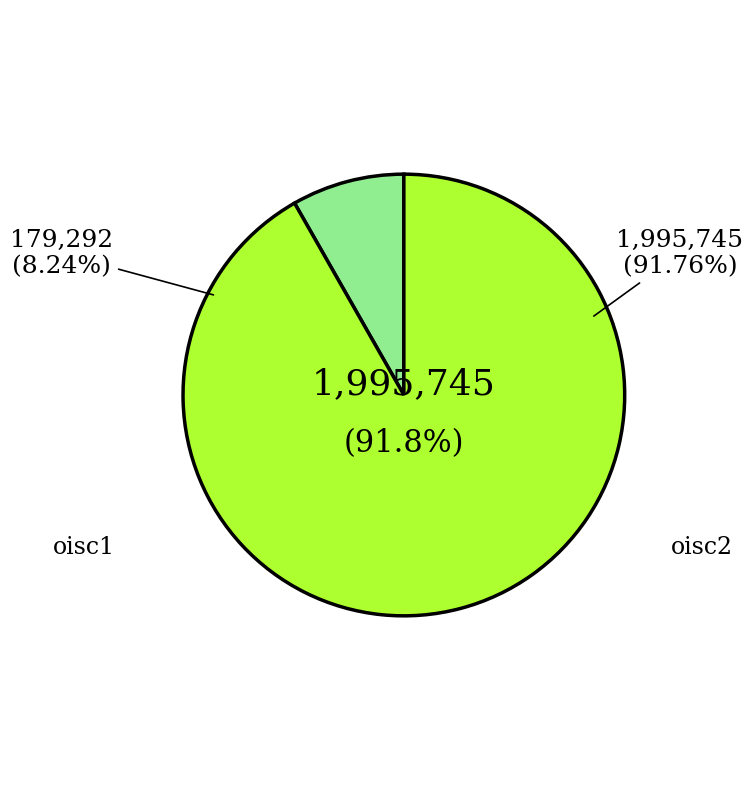

Rank the categories by value from lowest to highest.

oisc1, oisc2